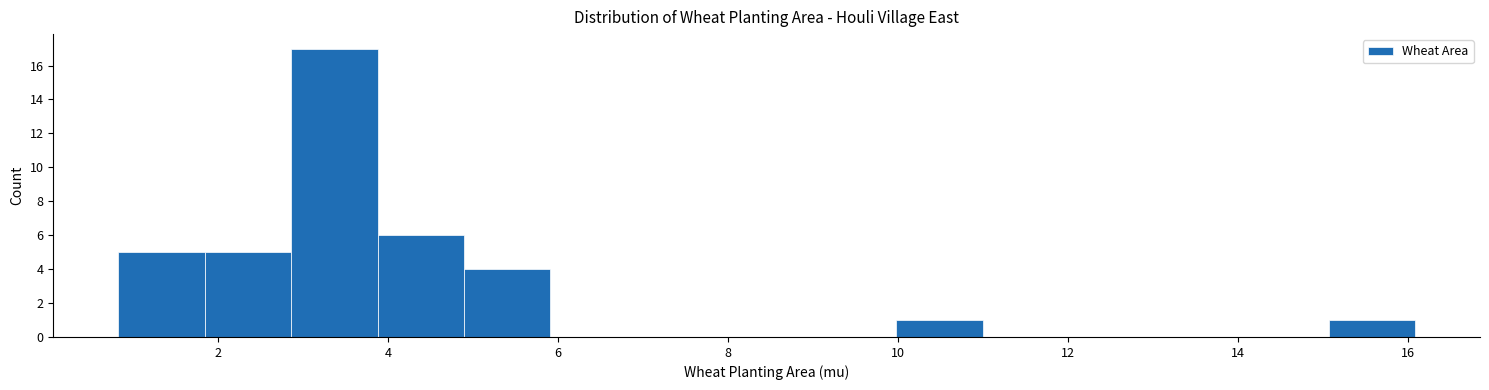

Which range on the x-axis has the tallest bar?

2.8 to 3.8